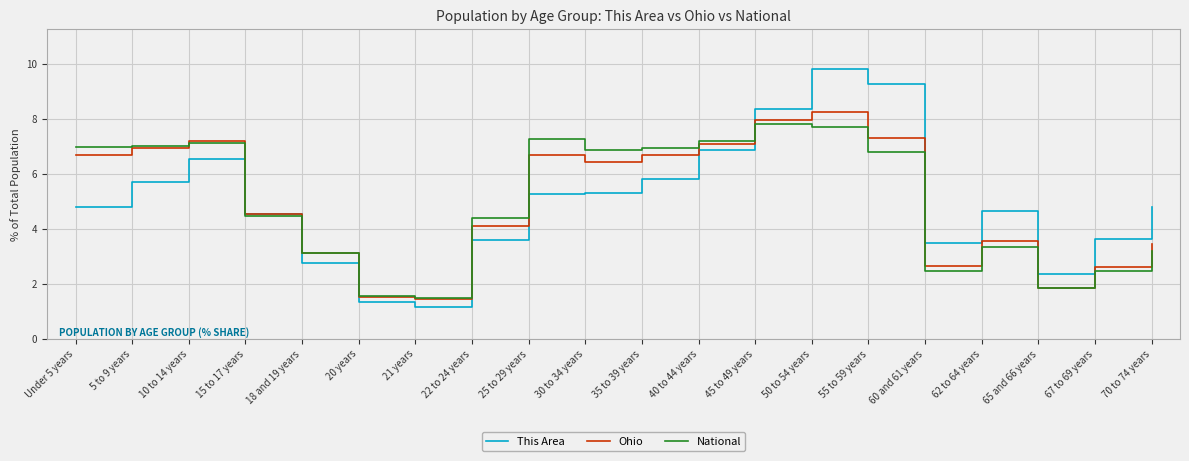

Reading right to left, extract all data points from this chart.

This Area: 70 to 74 years=4.8	67 to 69 years=3.6	65 and 66 years=2.4	62 to 64 years=4.6	60 and 61 years=3.5	55 to 59 years=9.3	50 to 54 years=9.8	45 to 49 years=8.3	40 to 44 years=6.9	35 to 39 years=5.8	30 to 34 years=5.3	25 to 29 years=5.3	22 to 24 years=3.6	21 years=1.1	20 years=1.4	18 and 19 years=2.8	15 to 17 years=4.6	10 to 14 years=6.5	5 to 9 years=5.7	Under 5 years=4.8
Ohio: 70 to 74 years=3.4	67 to 69 years=2.6	65 and 66 years=1.8	62 to 64 years=3.5	60 and 61 years=2.6	55 to 59 years=7.3	50 to 54 years=8.2	45 to 49 years=7.9	40 to 44 years=7.1	35 to 39 years=6.7	30 to 34 years=6.4	25 to 29 years=6.7	22 to 24 years=4.1	21 years=1.5	20 years=1.5	18 and 19 years=3.1	15 to 17 years=4.5	10 to 14 years=7.2	5 to 9 years=6.9	Under 5 years=6.7
National: 70 to 74 years=3.2	67 to 69 years=2.5	65 and 66 years=1.8	62 to 64 years=3.3	60 and 61 years=2.5	55 to 59 years=6.8	50 to 54 years=7.7	45 to 49 years=7.8	40 to 44 years=7.2	35 to 39 years=7.0	30 to 34 years=6.9	25 to 29 years=7.3	22 to 24 years=4.4	21 years=1.5	20 years=1.6	18 and 19 years=3.1	15 to 17 years=4.5	10 to 14 years=7.1	5 to 9 years=7.0	Under 5 years=7.0